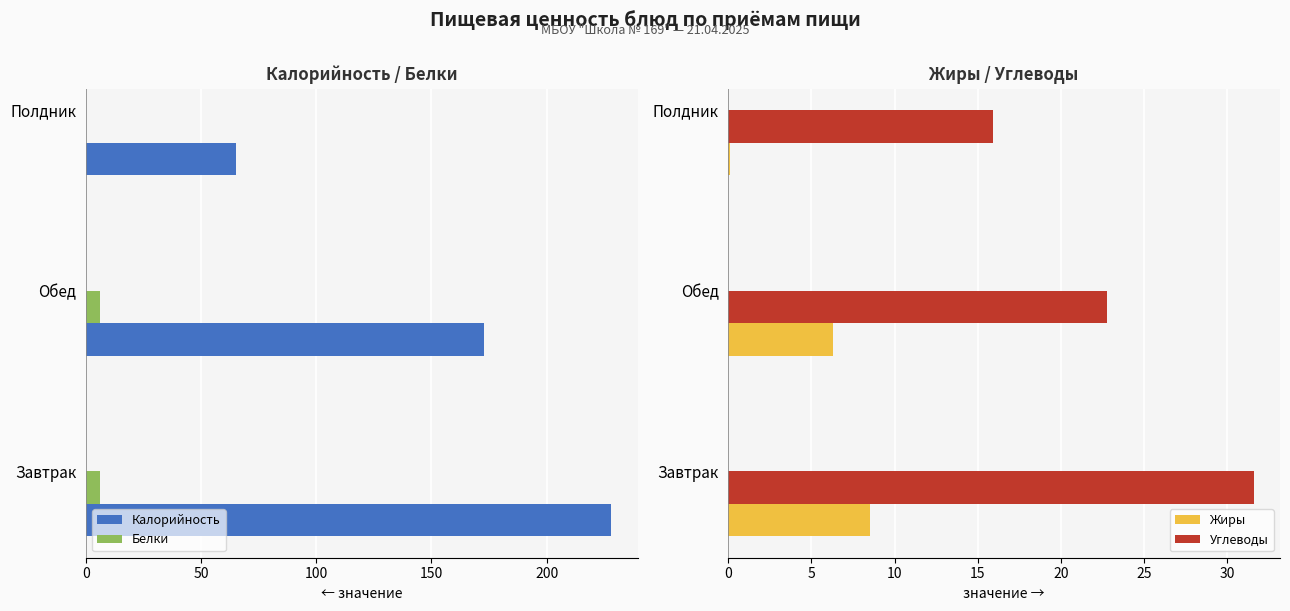

At how many categories does at least one series exceed -227?

3